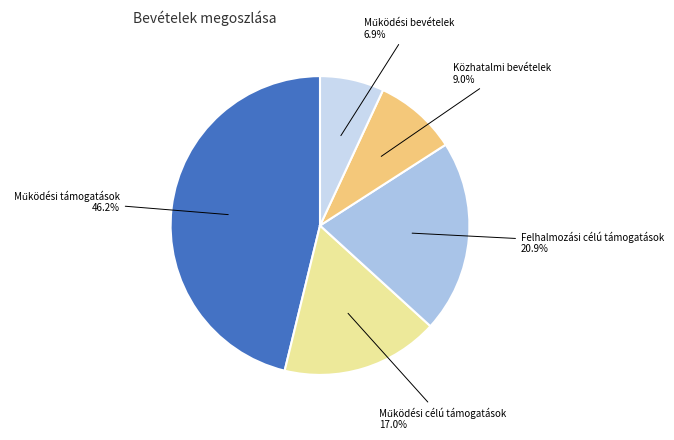

Count the number of slices in the pie.

5